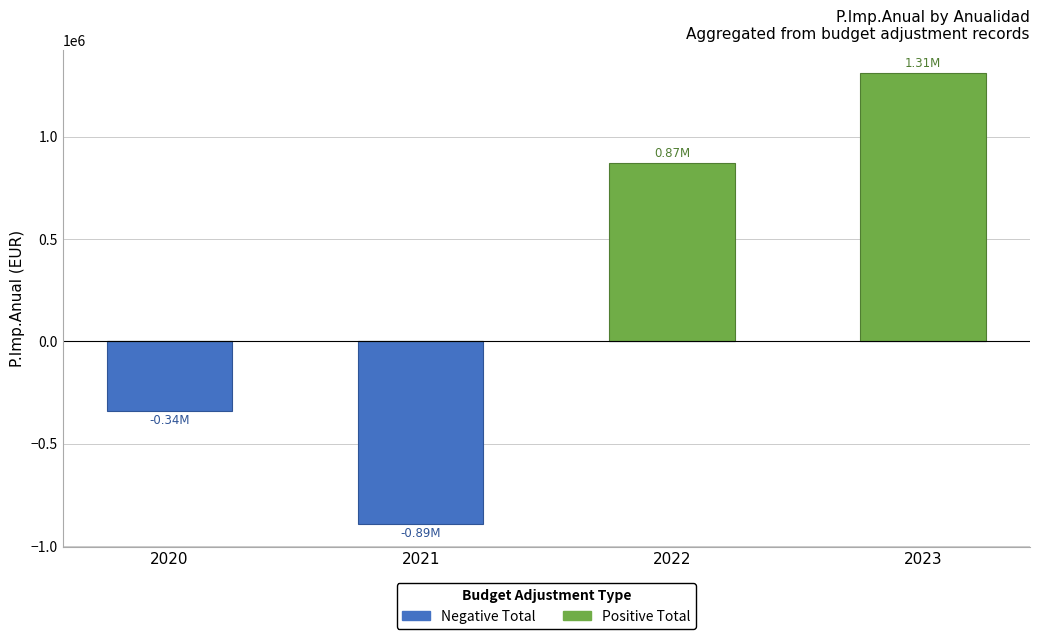

What is the maximum value shown in the chart?

1311150.0